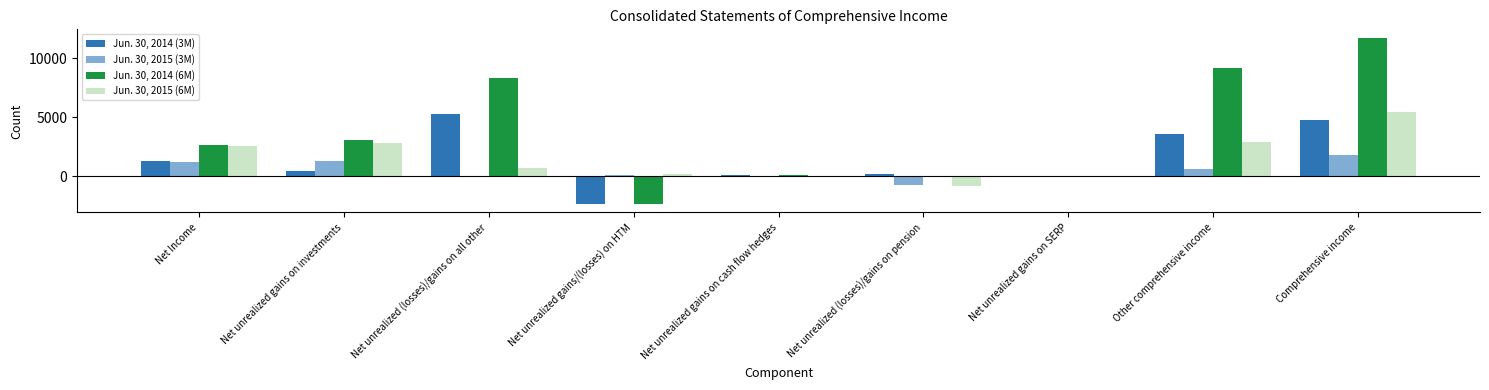

Reading right to left, list all the values displayed in this chart.

Jun. 30, 2014 (3M): Comprehensive income=4802	Other comprehensive income=3562	Net unrealized gains on SERP=0	Net unrealized (losses)/gains on pension=164	Net unrealized gains on cash flow hedges=56	Net unrealized gains/(losses) on HTM=-2372	Net unrealized (losses)/gains on all other=5306	Net unrealized gains on investments=408	Net Income=1240
Jun. 30, 2015 (3M): Comprehensive income=1779	Other comprehensive income=604	Net unrealized gains on SERP=11	Net unrealized (losses)/gains on pension=-746	Net unrealized gains on cash flow hedges=14	Net unrealized gains/(losses) on HTM=91	Net unrealized (losses)/gains on all other=-12	Net unrealized gains on investments=1246	Net Income=1175
Jun. 30, 2014 (6M): Comprehensive income=11759	Other comprehensive income=9161	Net unrealized gains on SERP=1	Net unrealized (losses)/gains on pension=37	Net unrealized gains on cash flow hedges=111	Net unrealized gains/(losses) on HTM=-2372	Net unrealized (losses)/gains on all other=8342	Net unrealized gains on investments=3042	Net Income=2598
Jun. 30, 2015 (6M): Comprehensive income=5407	Other comprehensive income=2864	Net unrealized gains on SERP=21	Net unrealized (losses)/gains on pension=-836	Net unrealized gains on cash flow hedges=35	Net unrealized gains/(losses) on HTM=161	Net unrealized (losses)/gains on all other=667	Net unrealized gains on investments=2816	Net Income=2543